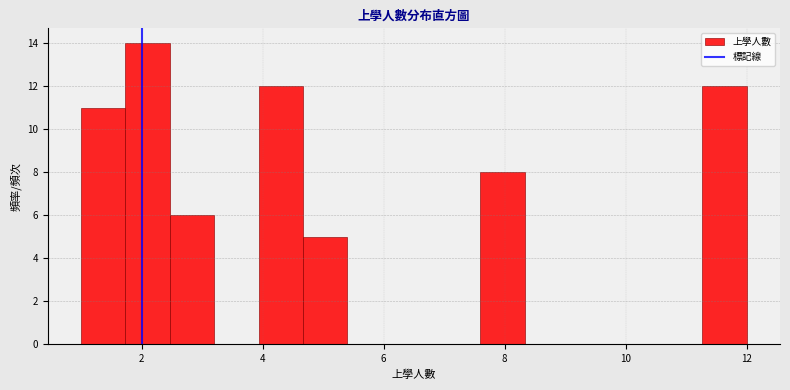

Around what value on the x-axis is the tallest bar? Give the approximate position of its centre, as read against the axis.

2.2